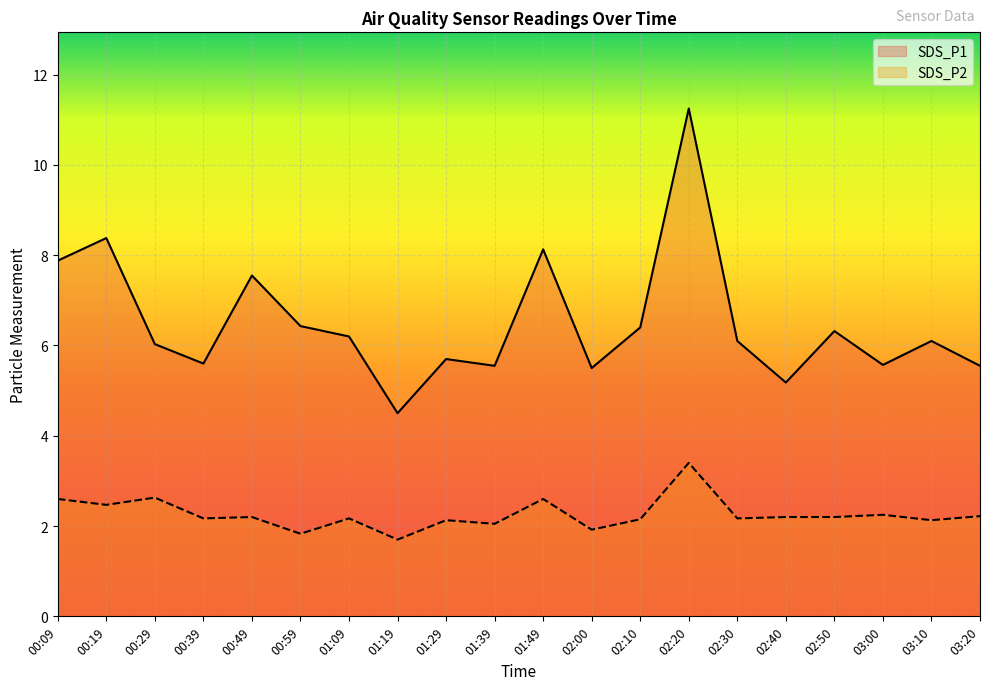

What is the approximate value of SDS_P1 at 01:39?

5.5